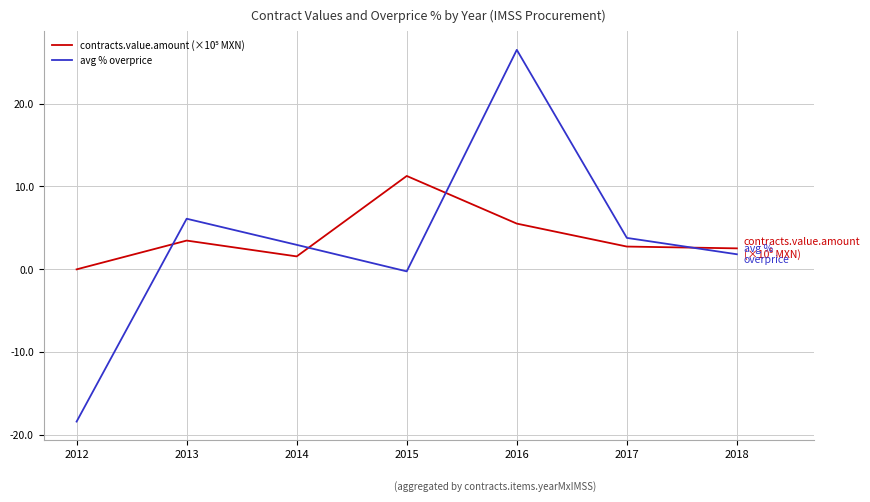

At which label does avg % overprice first exceed 2?

2013